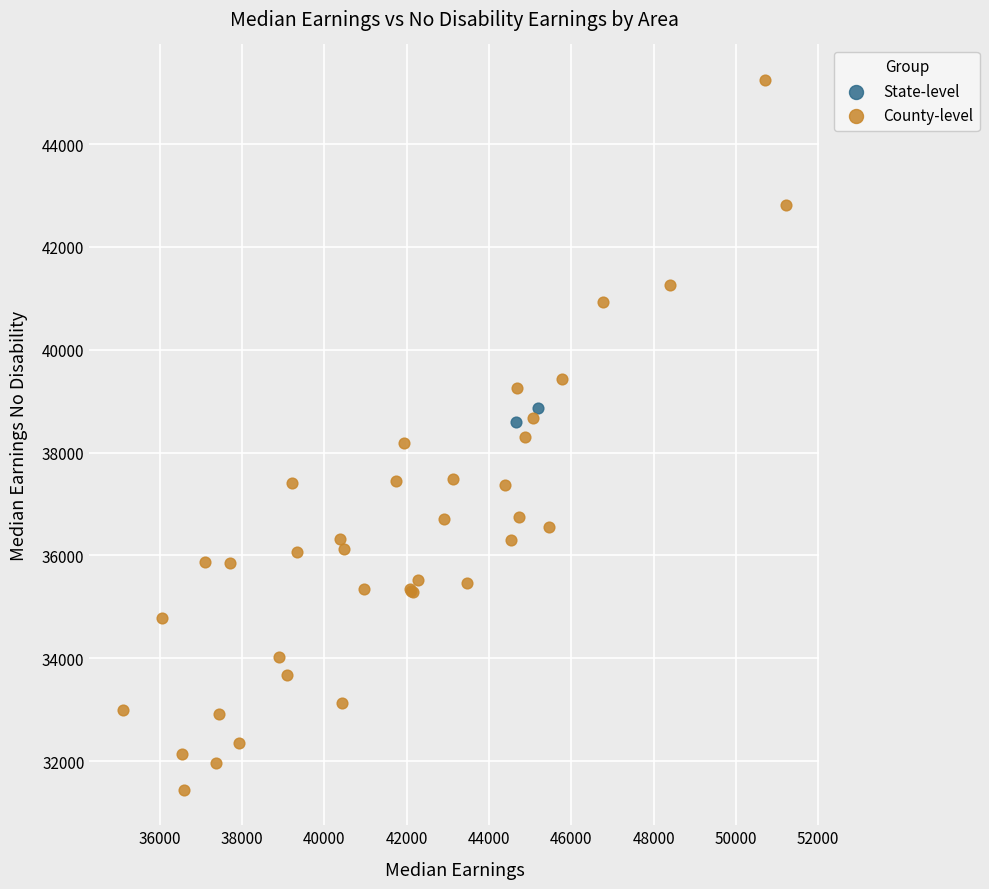

What are all the series names shown in the legend?

State-level, County-level